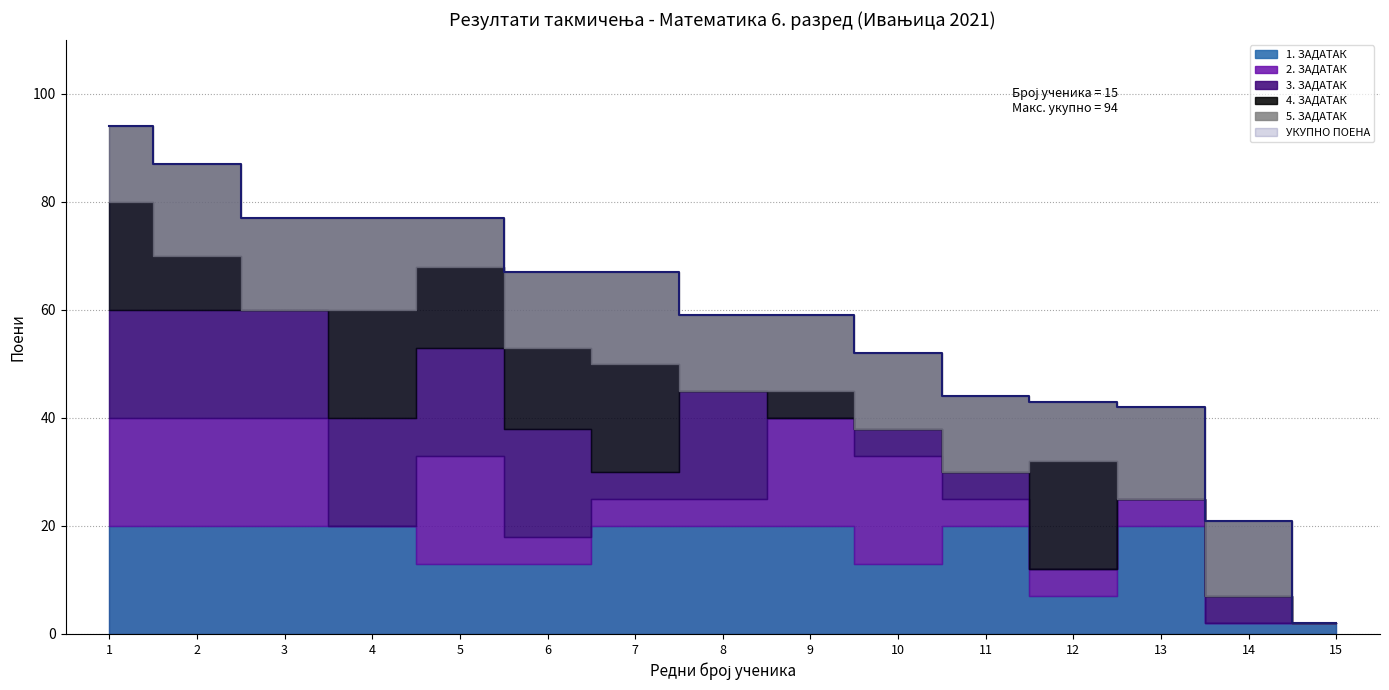

Which category has the lowest value across all series?

4